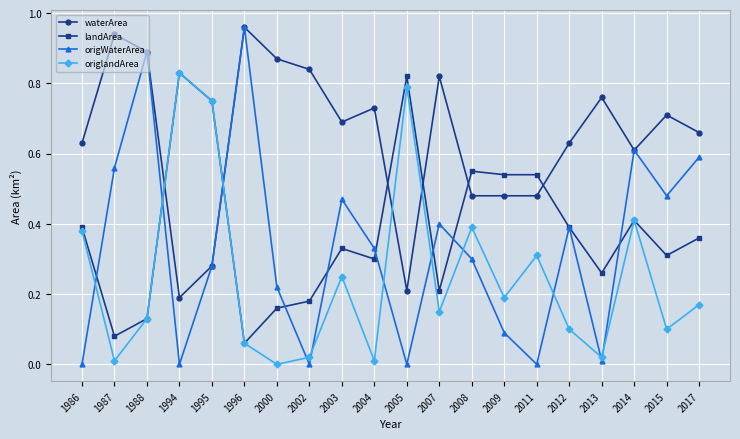

Which series has the largest range (max minus min)?

origWaterArea